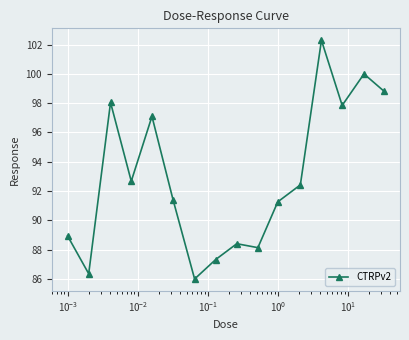

True or false: there are more than 1 points higher than both neighbors.

True